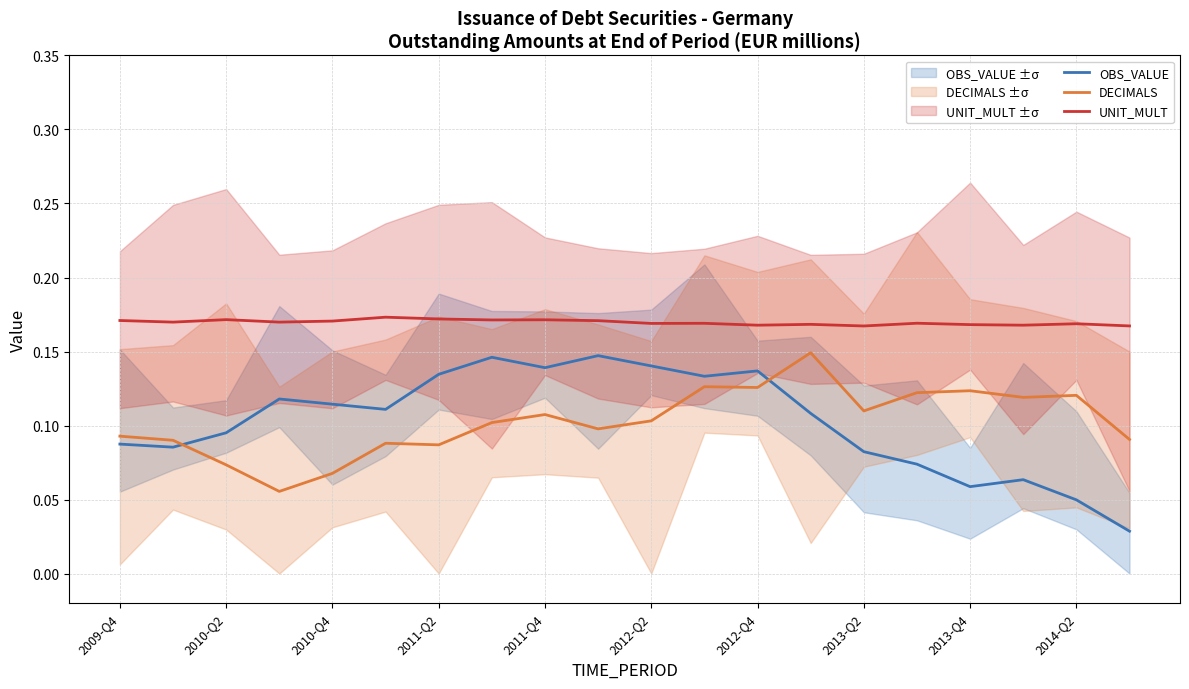

True or false: UNIT_MULT and DECIMALS intersect in this chart.

False